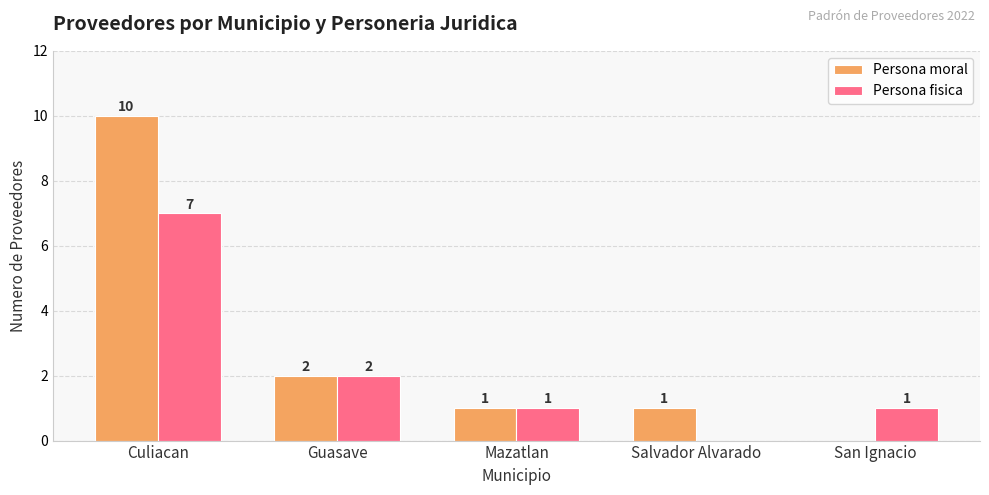

How many values in Persona moral are above zero?

4